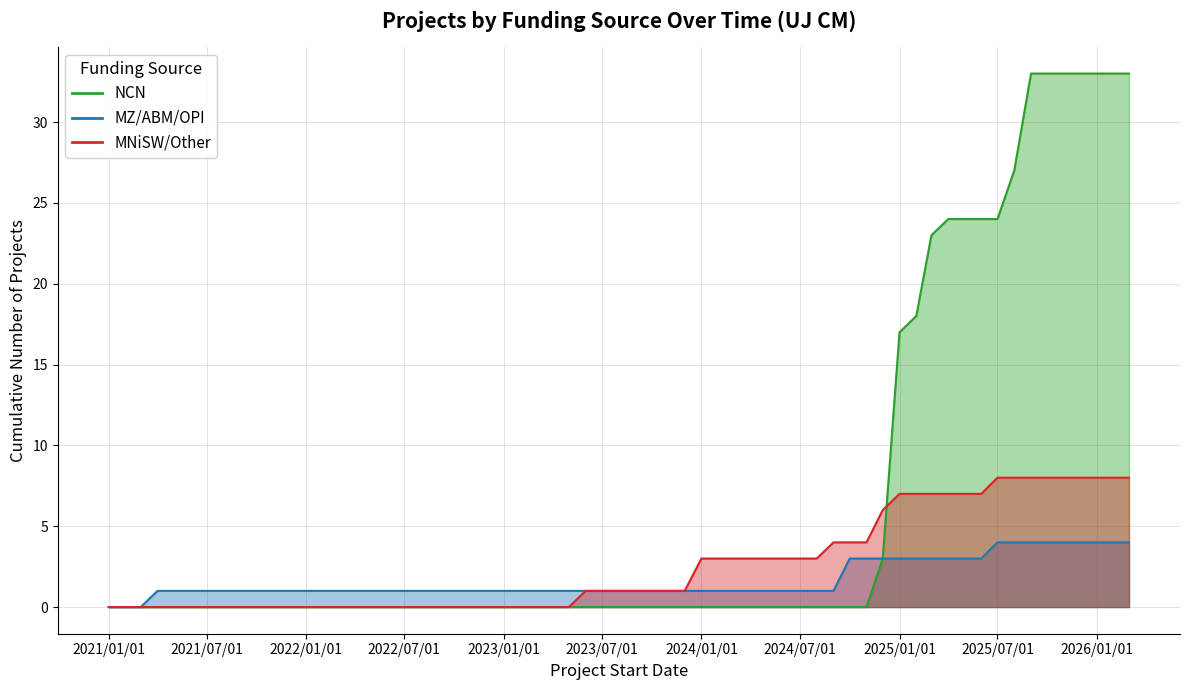

Rank the series by their maximum value, from highest to lowest.

NCN, MNiSW/Other, MZ/ABM/OPI